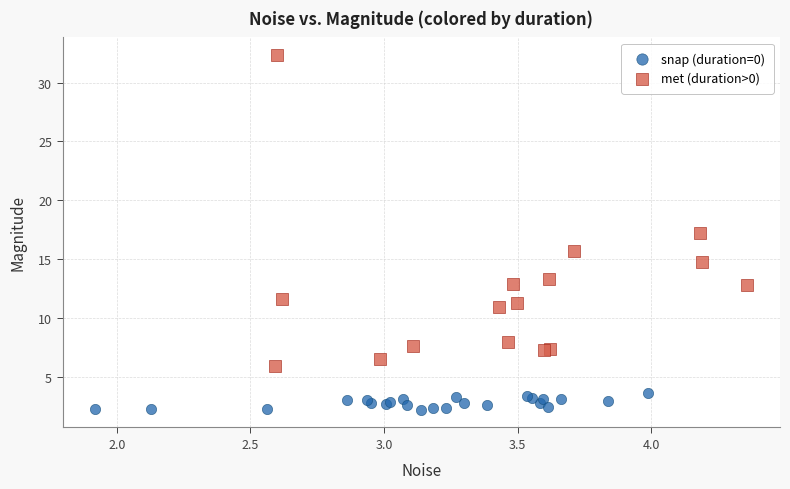

Which series has the largest Y range (max minus min)?

met (duration>0)